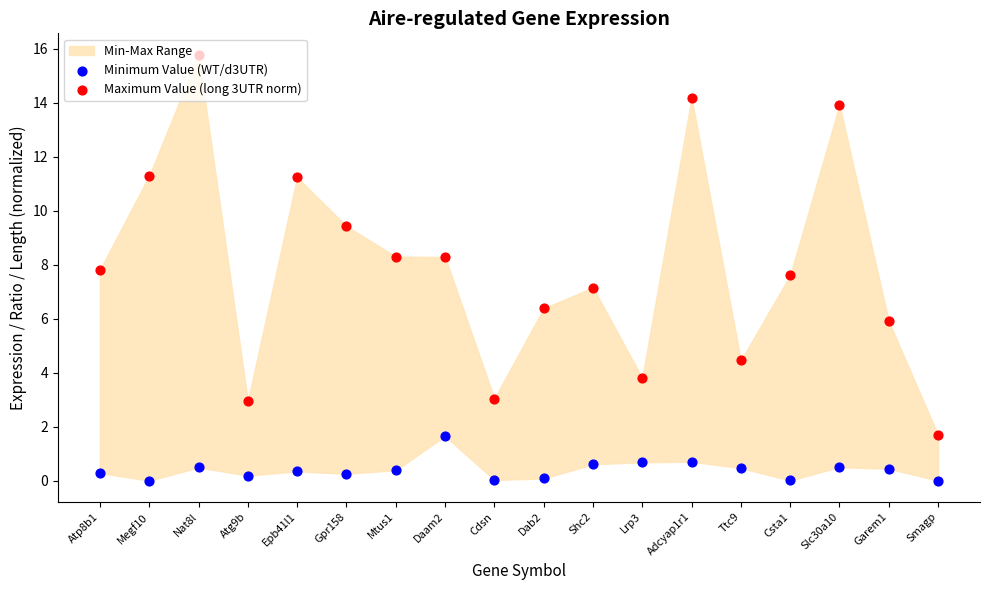

At which category is the sum across all series the highest?

Nat8l